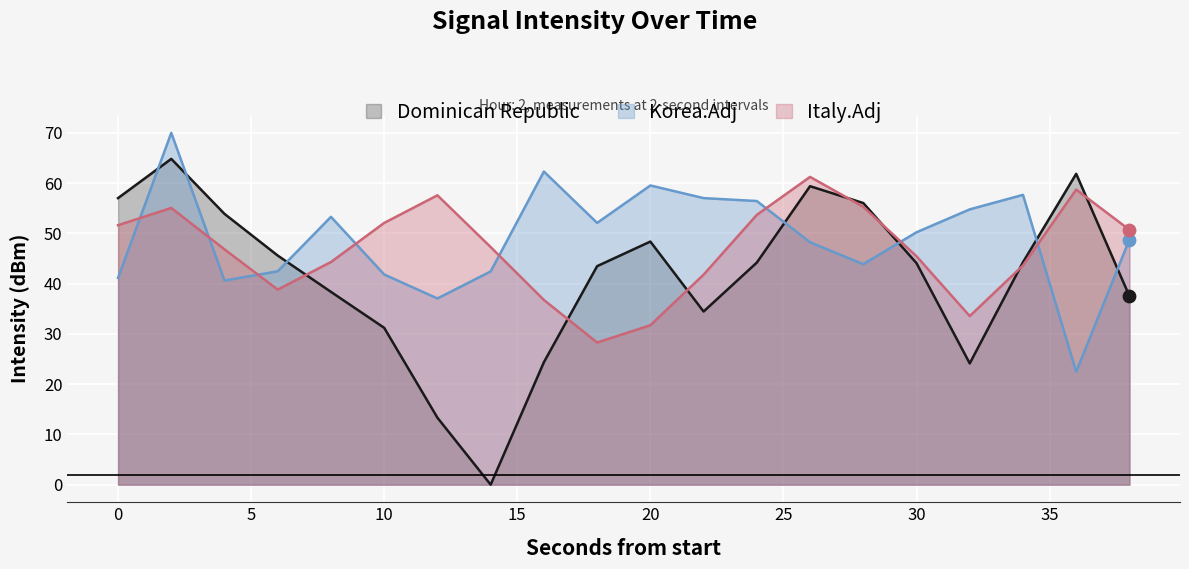

At how many categories does at least one series exceed 46?

19